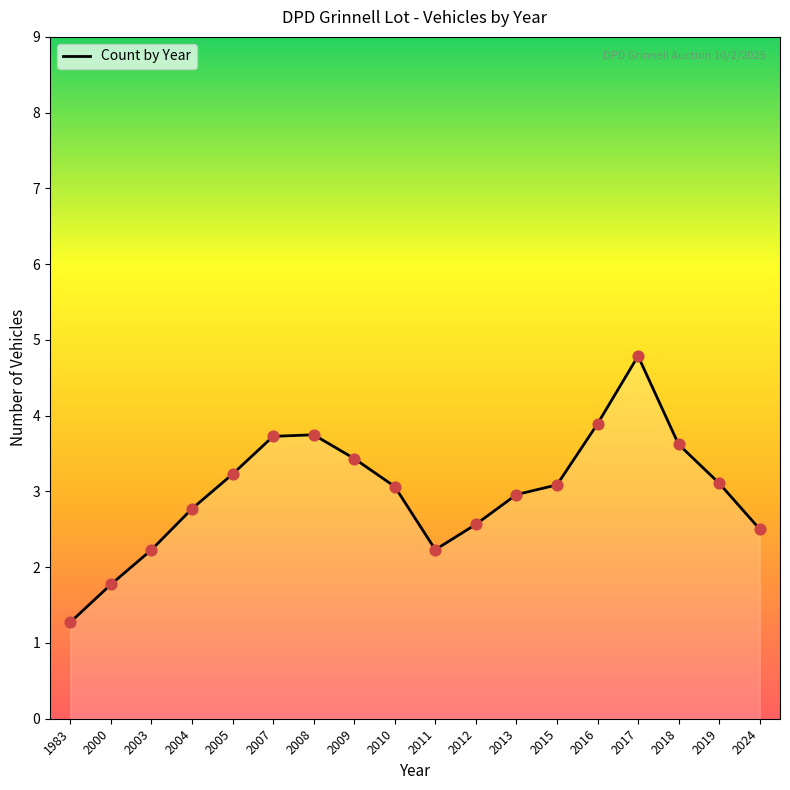

What is the change in value from 1983 to 2016?

+2.6